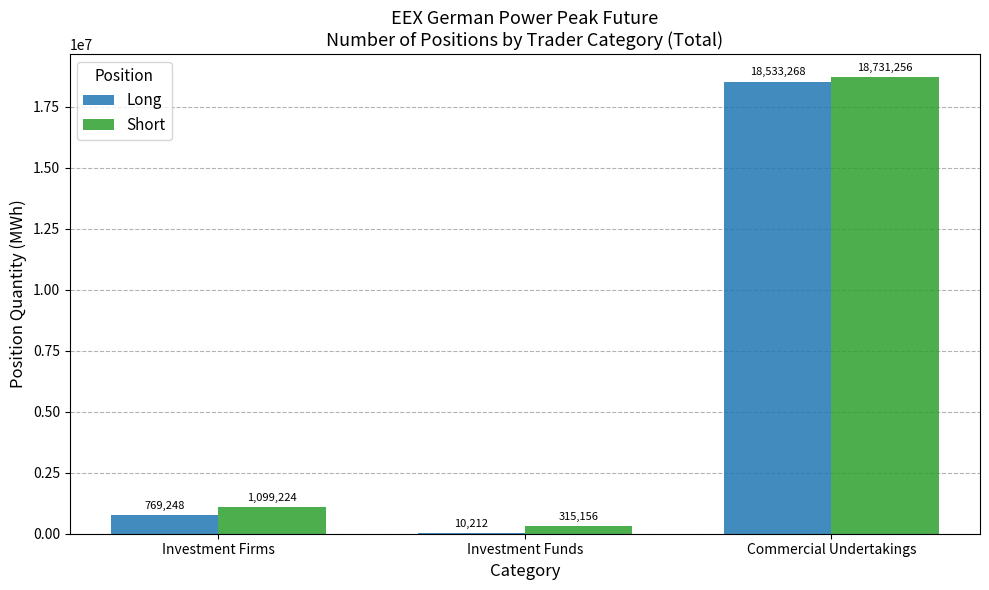

How many groups of bars are there?

3